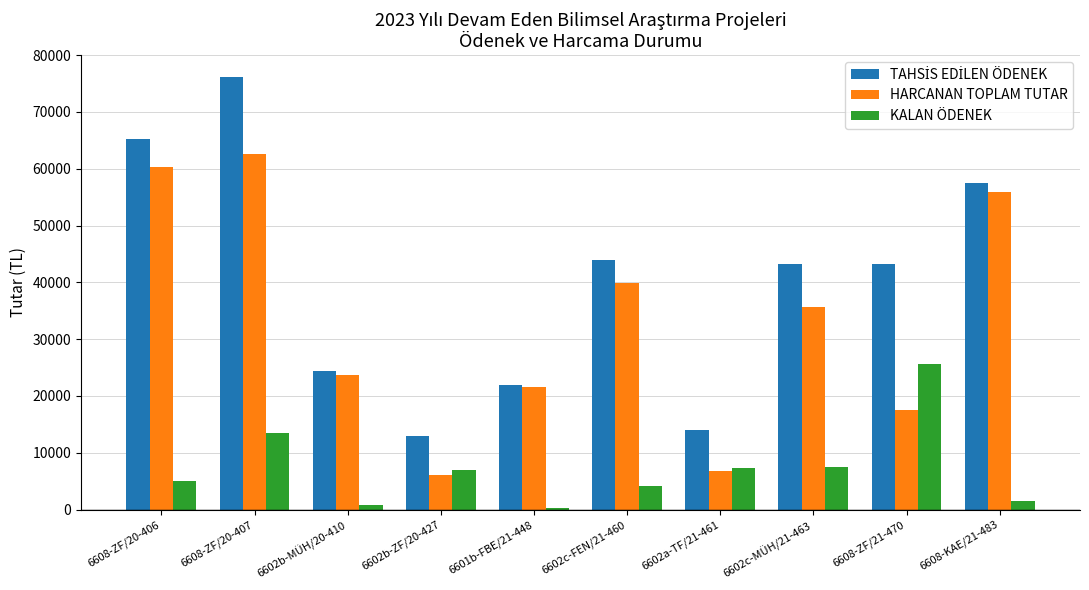

What is the difference between the second highest and minimum values in the KALAN ÖDENEK series?

13185.7